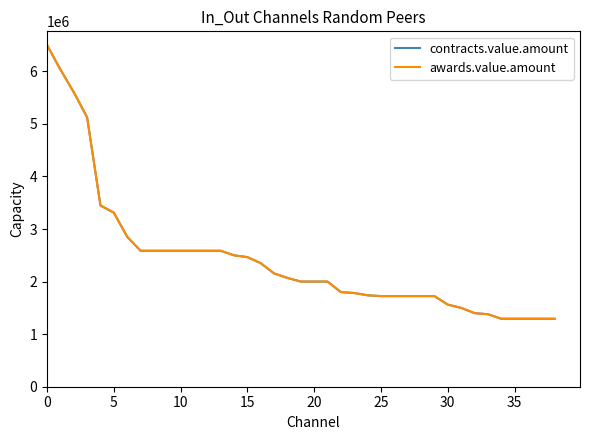

Does the chart have visible grid lines?

No